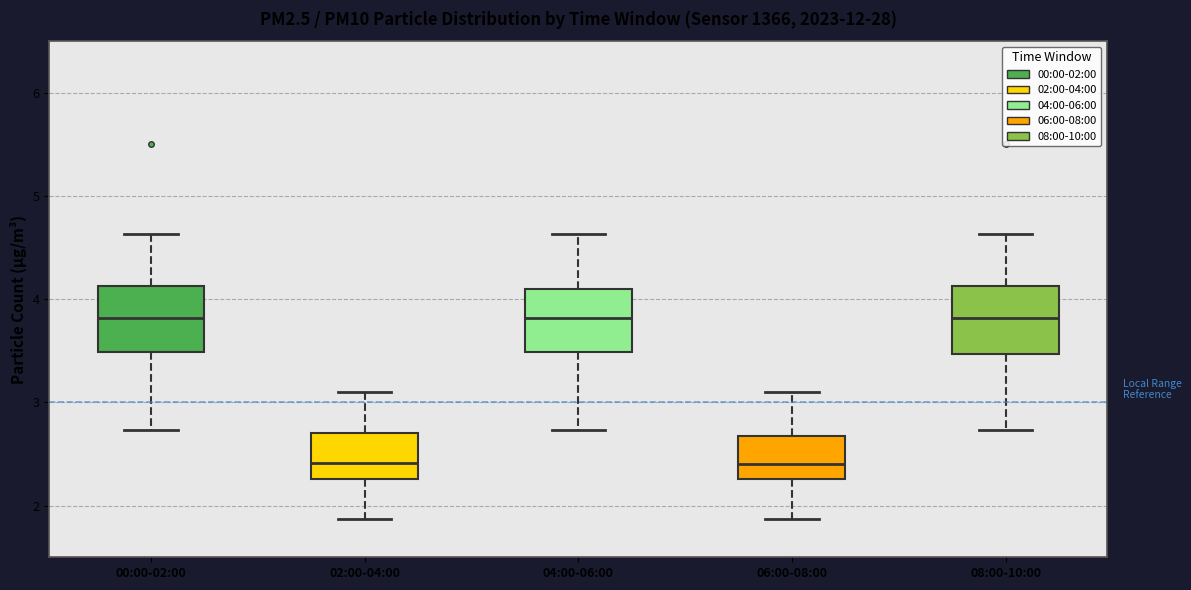

Reading left to right, transcribe this box plot: for each box, give where its median line is, the range the box spans, and where its two whiskers end, as read against the y-axis. The values are not printed on the chart, so give them approximately, as read against the axis.

00:00-02:00: median 3.8, box 3.5 to 4.1, whiskers 2.7 to 4.6
02:00-04:00: median 2.4, box 2.3 to 2.7, whiskers 1.9 to 3.1
04:00-06:00: median 3.8, box 3.5 to 4.1, whiskers 2.7 to 4.6
06:00-08:00: median 2.4, box 2.3 to 2.7, whiskers 1.9 to 3.1
08:00-10:00: median 3.8, box 3.5 to 4.1, whiskers 2.7 to 4.6